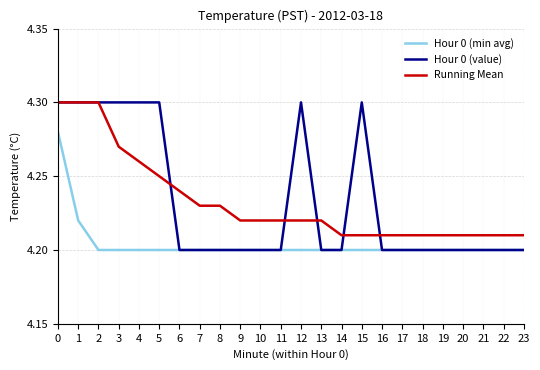

True or false: Running Mean has a value of 2.6 at 0.

False